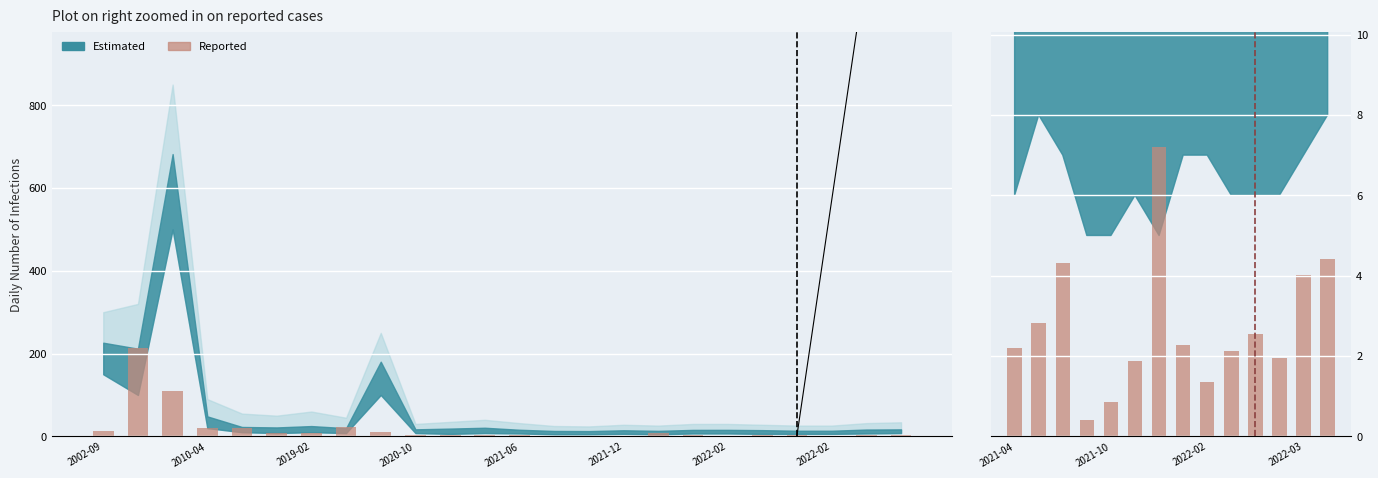

Where does the data first go above 2?

2021-04